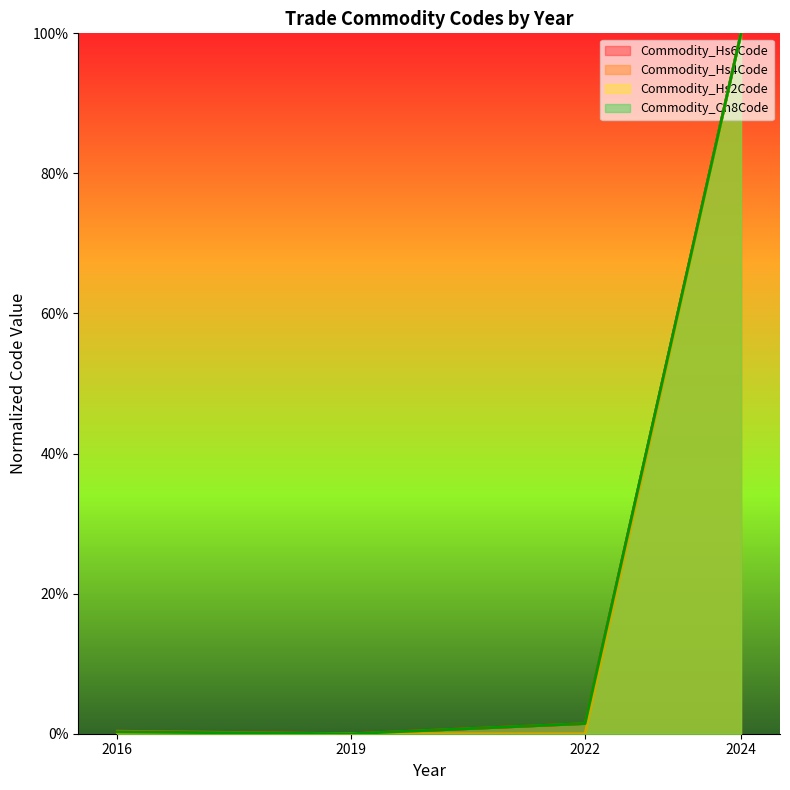

True or false: Commodity_Cn8Code has more than 0 points higher than both neighbors.

False